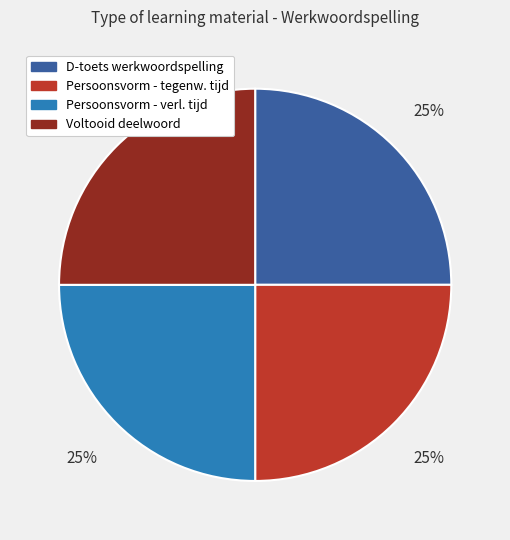

Is there a majority slice in this chart?

No